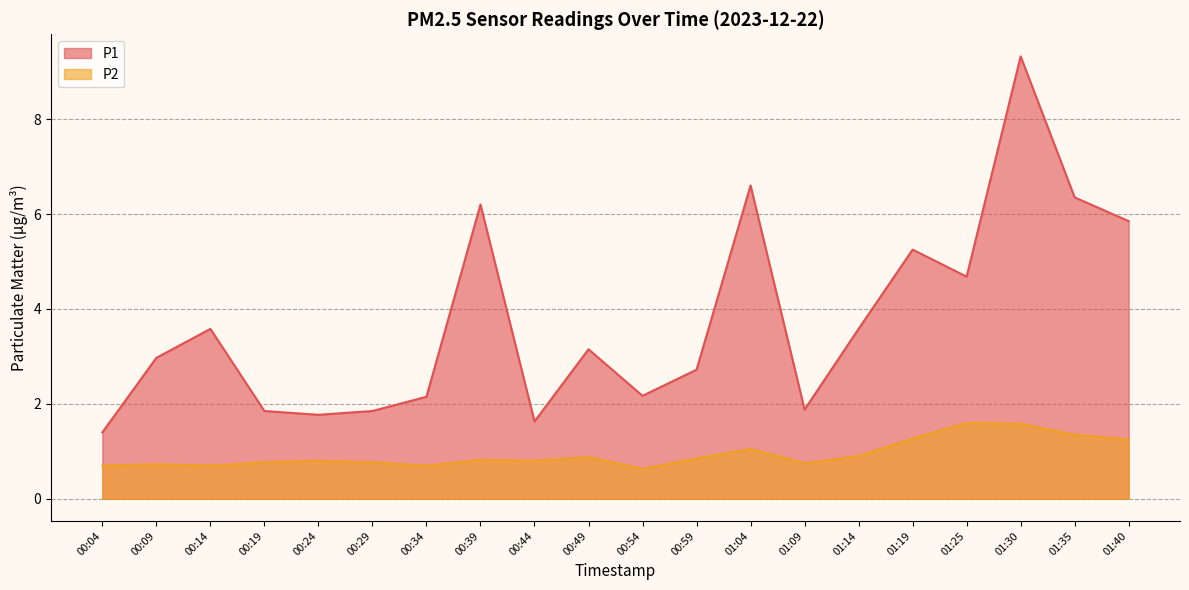

At 01:40, list the series in order from largest to smallest.

P1, P2